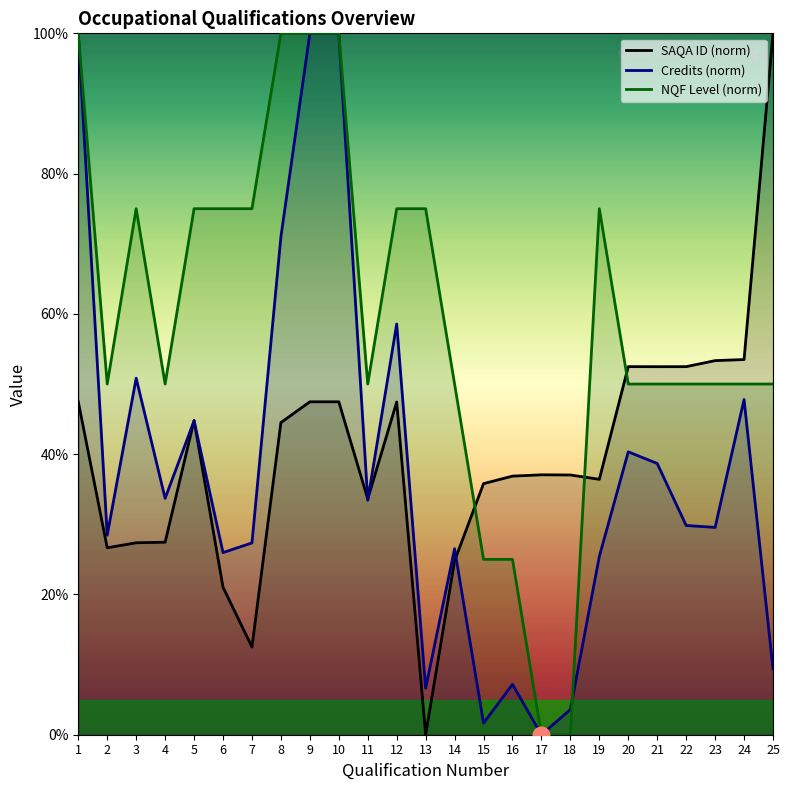

Reading right to left, list all the values displayed in this chart.

SAQA ID (norm): 100.0	53.5	53.3	52.5	52.5	52.5	36.4	37.0	37.1	36.9	35.8	24.8	0.0	47.4	33.6	47.5	47.5	44.5	12.5	21.0	44.8	27.4	27.4	26.7	47.5
Credits (norm): 9.4	47.8	29.6	29.8	38.7	40.3	25.4	3.6	0.0	7.2	1.7	26.5	6.6	58.6	33.4	100.0	100.0	71.0	27.3	26.0	44.8	33.7	50.8	28.5	100.0
NQF Level (norm): 50.0	50.0	50.0	50.0	50.0	50.0	75.0	0.0	0.0	25.0	25.0	50.0	75.0	75.0	50.0	100.0	100.0	100.0	75.0	75.0	75.0	50.0	75.0	50.0	100.0